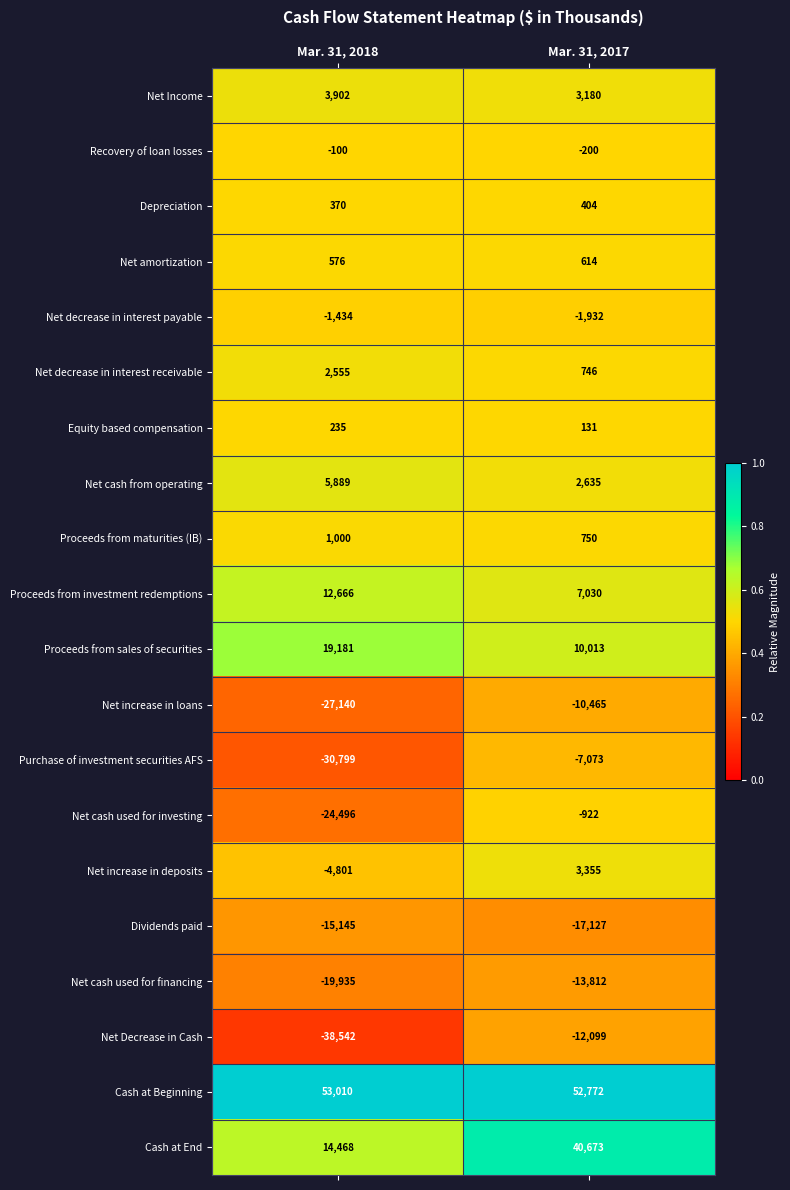

The value of Net Income at Mar. 31, 2018 is 5208. True or false?

False